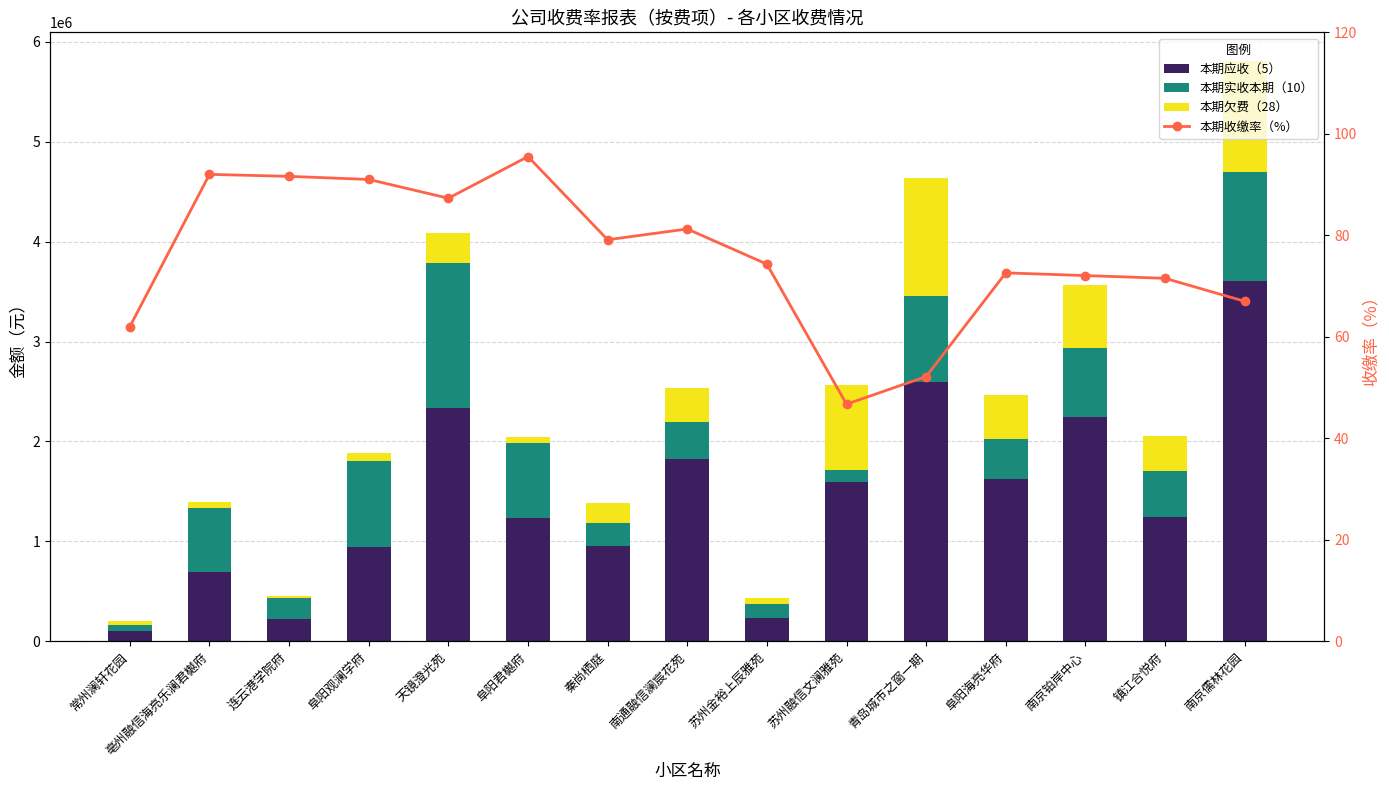

What is the difference between the 本期实收本期（10） values at 南通融信澜宸花苑 and 阜阳观澜学府?

491158.8